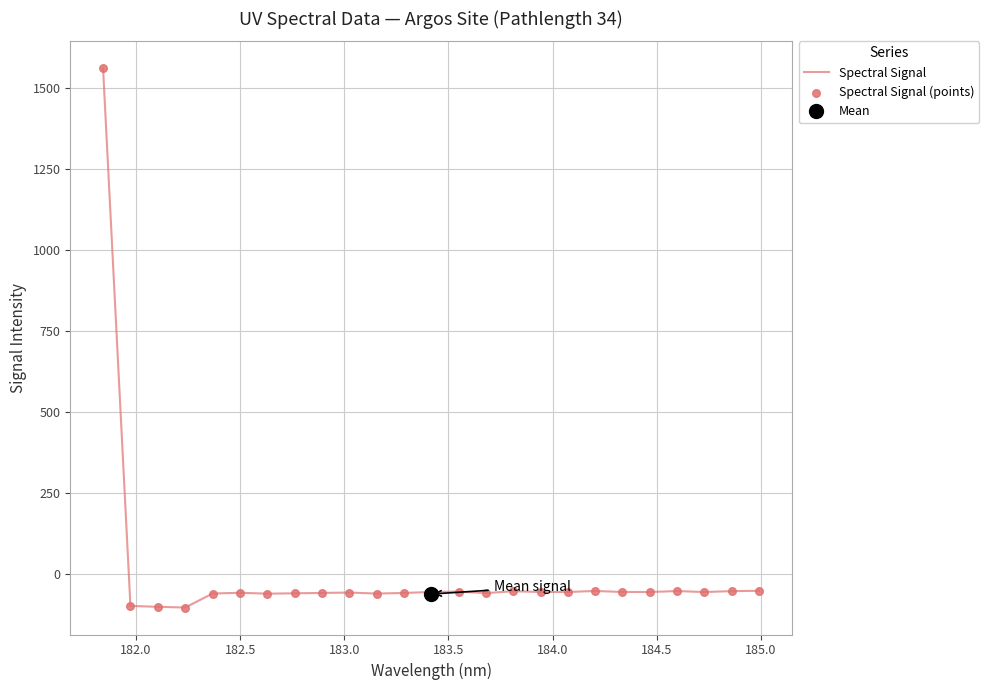

At how many categories does at least one series exceed 566?

1